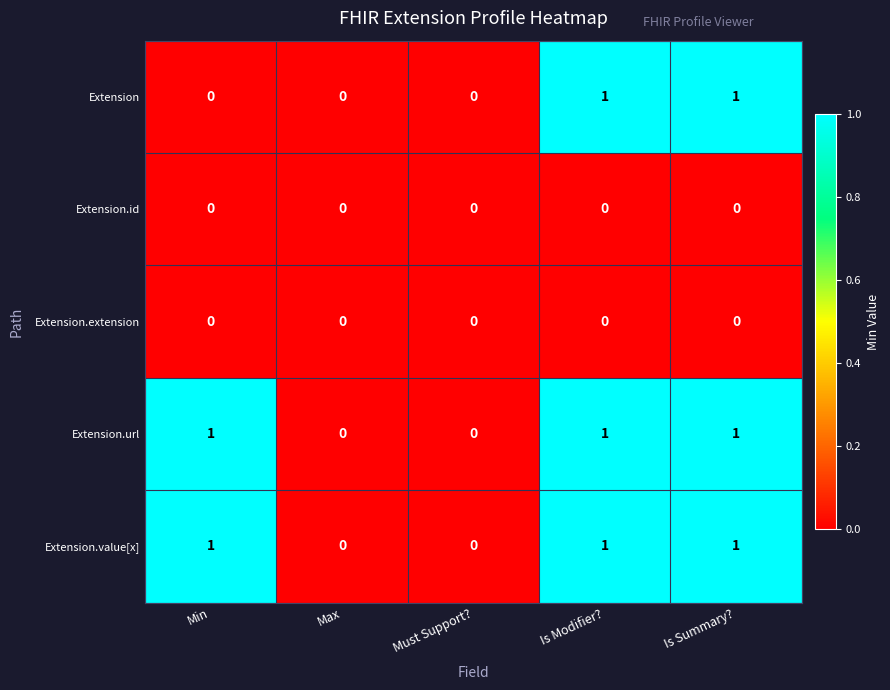

What is the spread (max minus min) of values at Is Modifier??

1